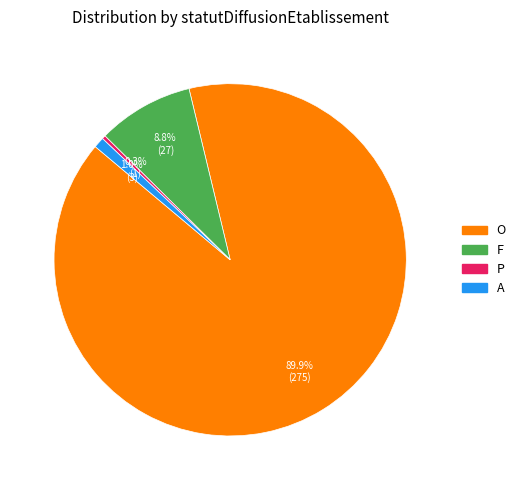

Which slice is the smallest?

P